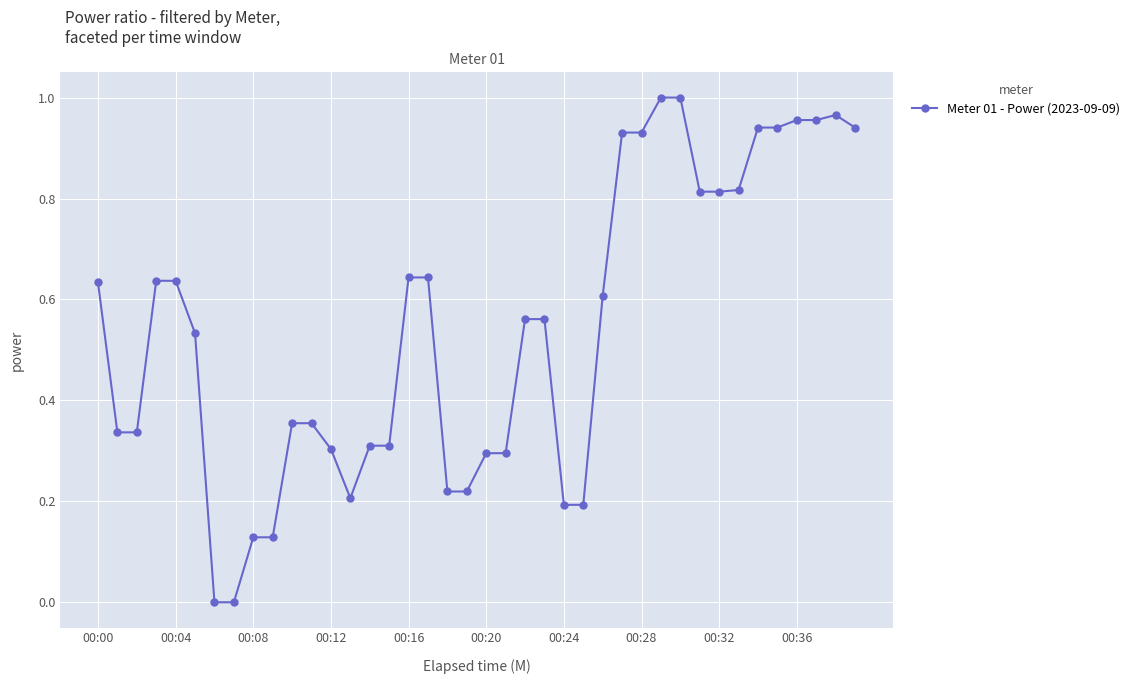

How many points are lower than both their immediate neighbors (excluding endpoints)?

1